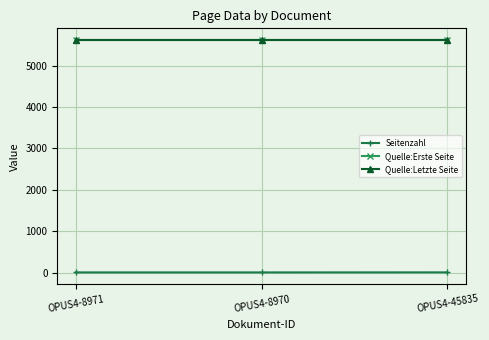

What is the minimum value for Quelle:Letzte Seite?

5620